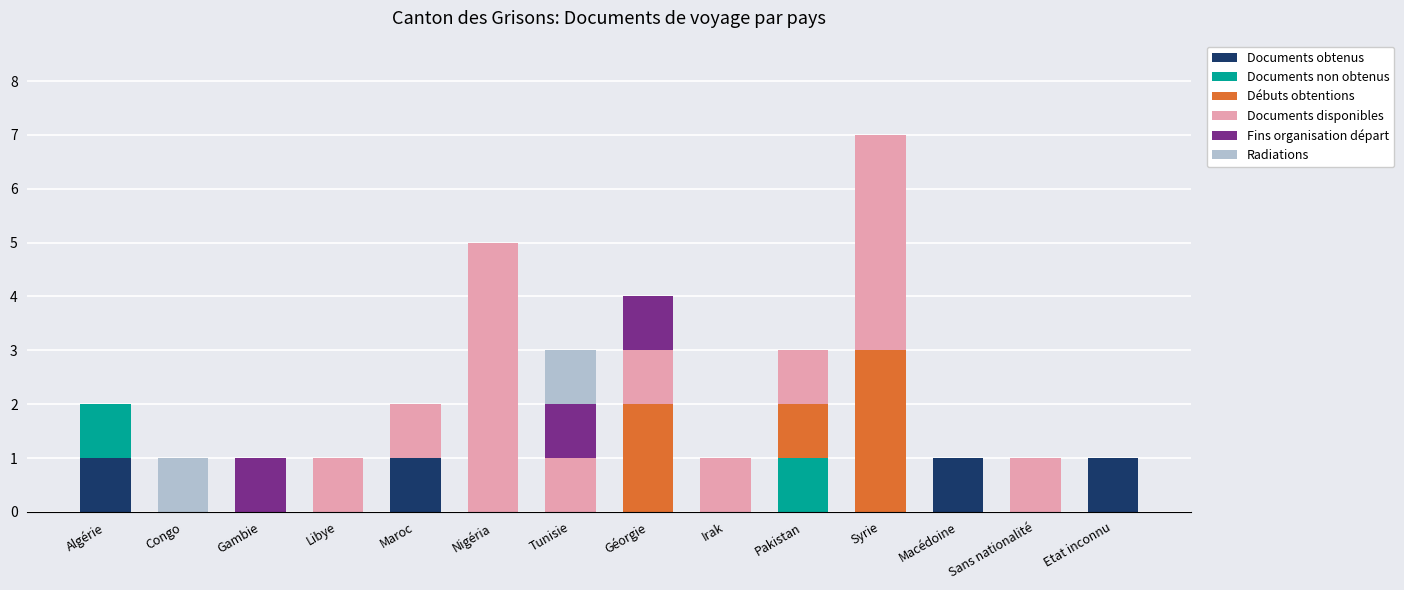

At which category is the sum across all series the highest?

Syrie